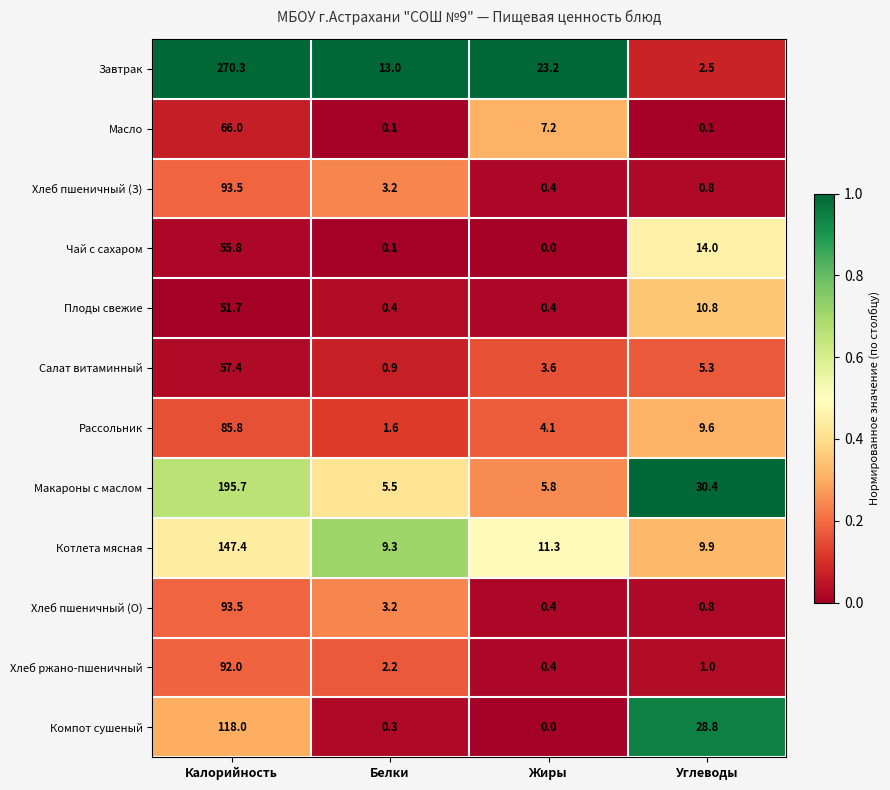

Where does the Макароны с маслом series first go above 30?

Калорийность